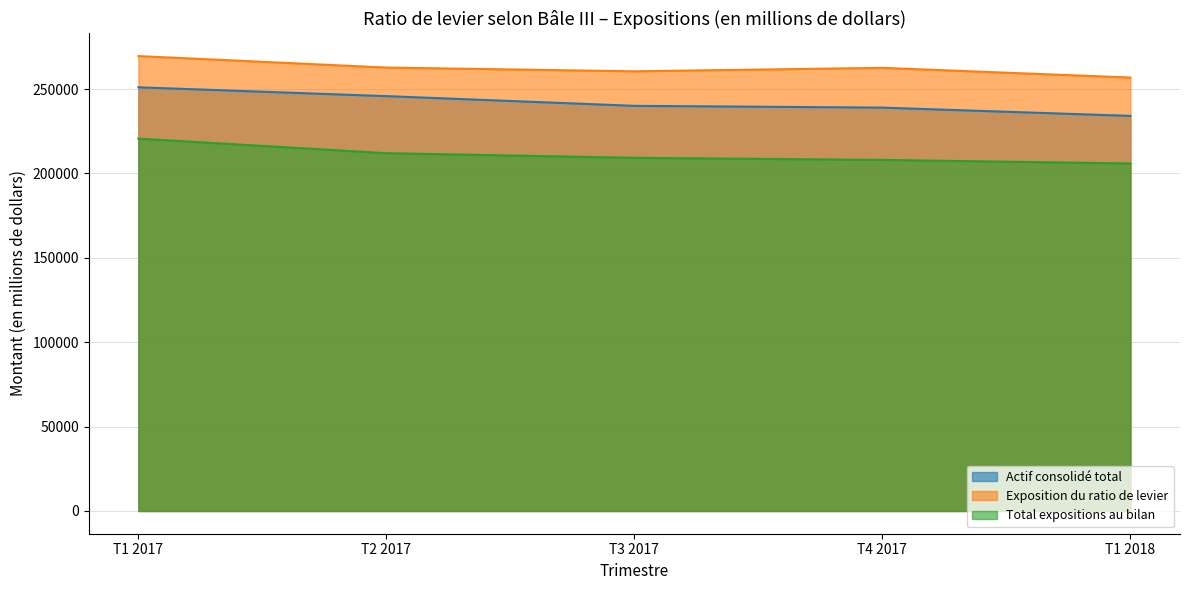

What is the label of the 1st point from the left?

T1 2017